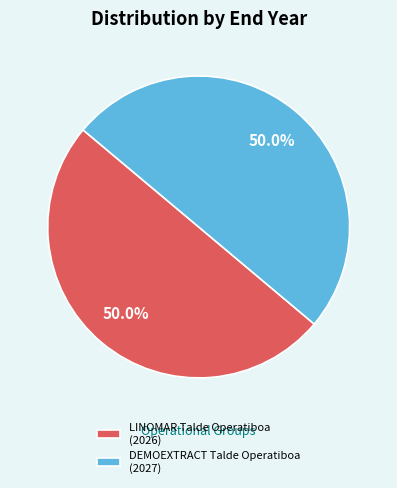

Combined, do LINOMAR Talde Operatiboa (2026) and DEMOEXTRACT Talde Operatiboa (2027) account for over 50%?

Yes